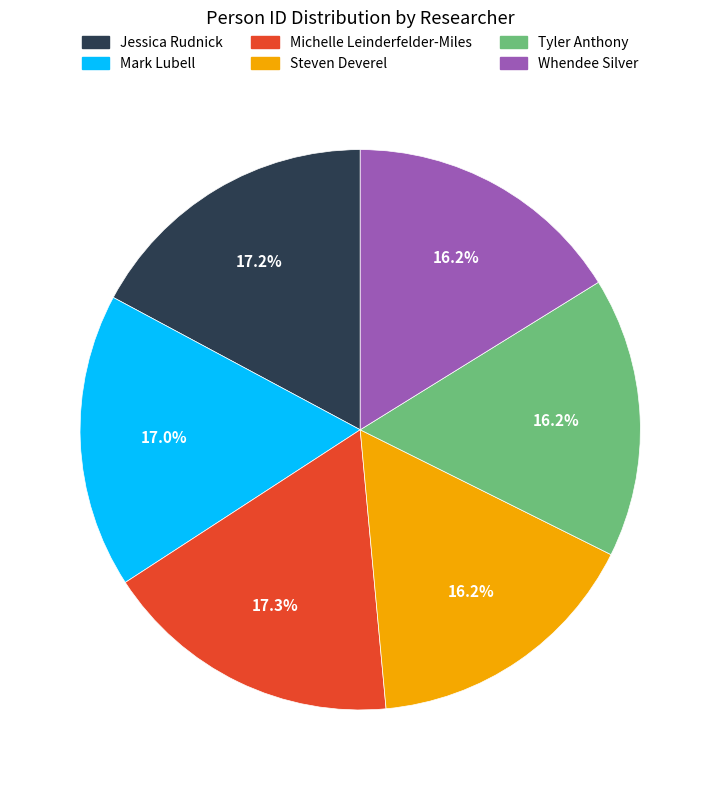

Is it true that Mark Lubell is 17% of the pie?

True